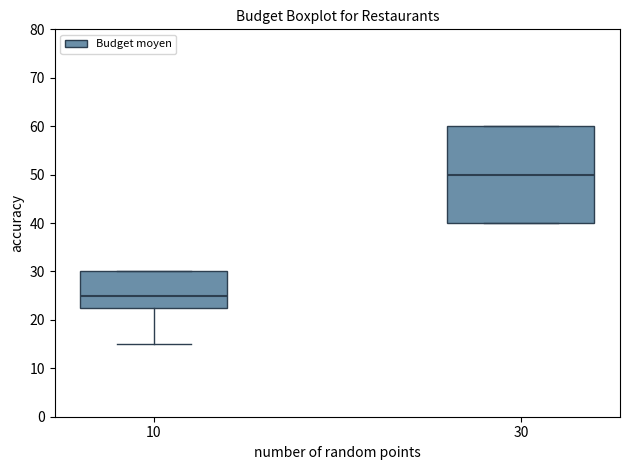

Reading left to right, read every box against the y-axis: the position of its median line, the range the box covers, and the ends of its whiskers. The values are not printed on the chart, so give them approximately, as read against the axis.

10: median 25, box 23 to 30, whiskers 15 to 30
30: median 50, box 40 to 60, whiskers 40 to 60